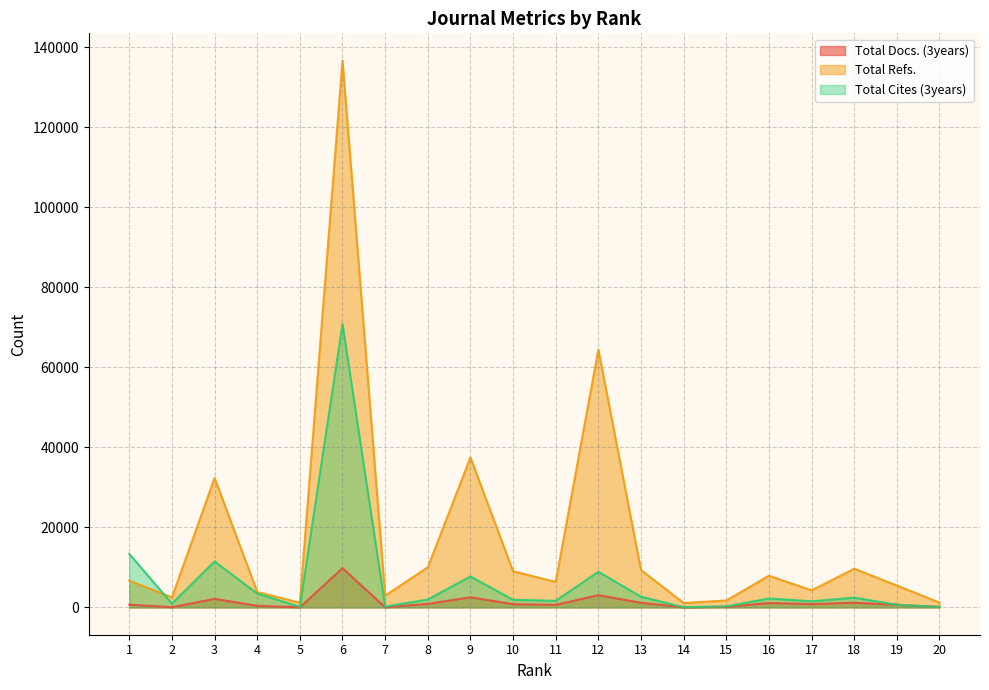

Rank the series by their maximum value, from lowest to highest.

Total Docs. (3years), Total Cites (3years), Total Refs.